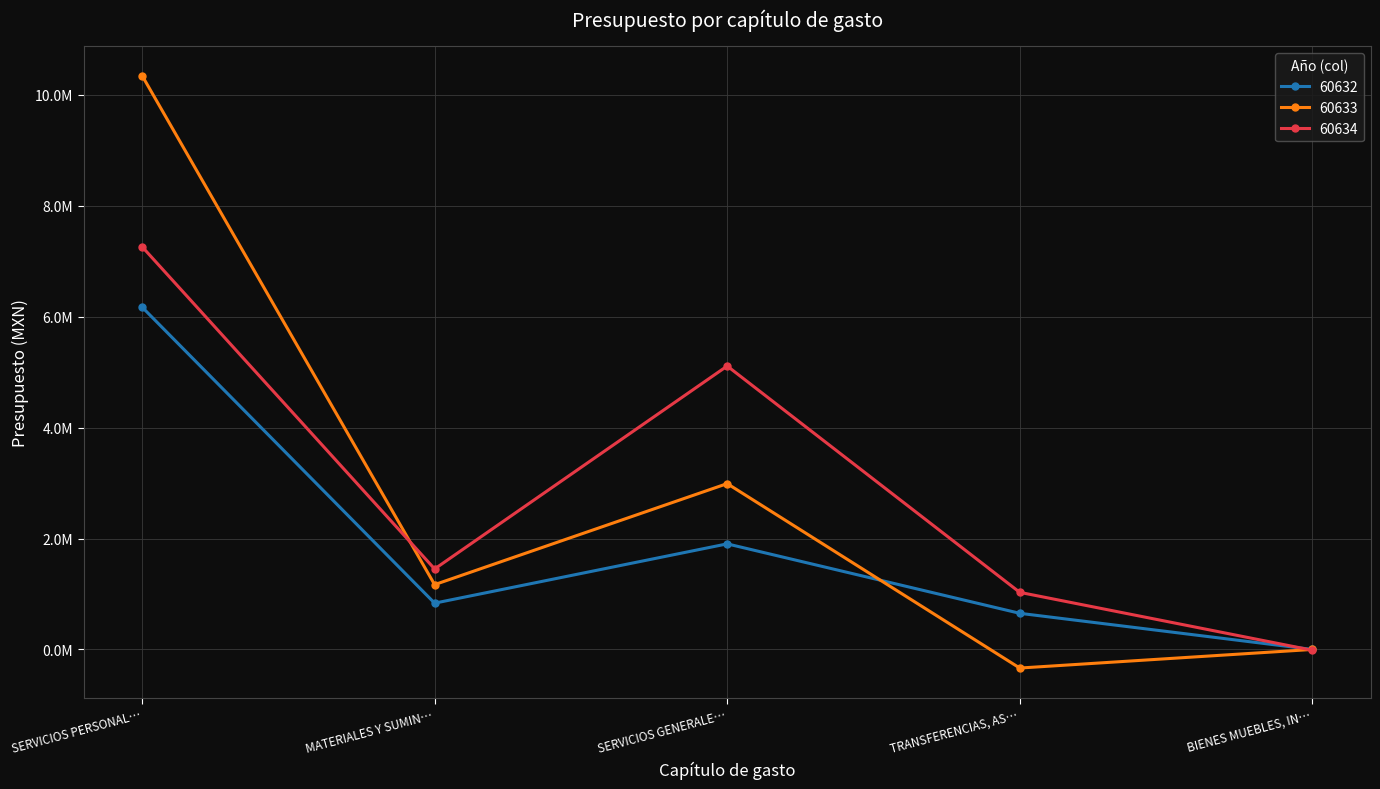

What are all the series names shown in the legend?

60632, 60633, 60634